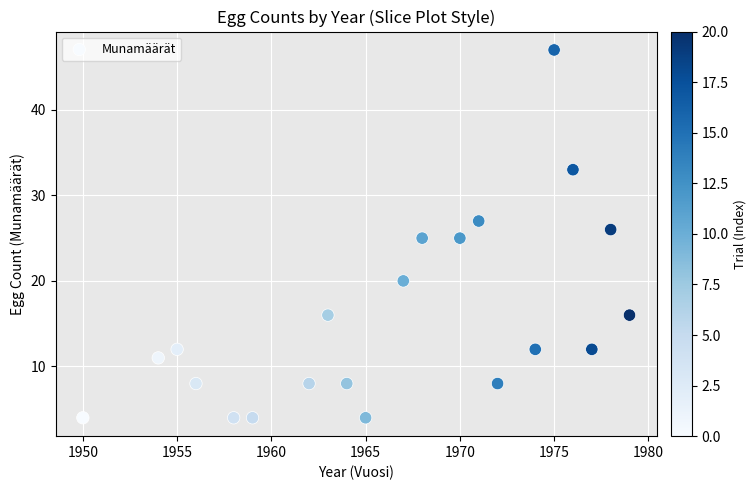

What is the range of X values (max minus min)?

29